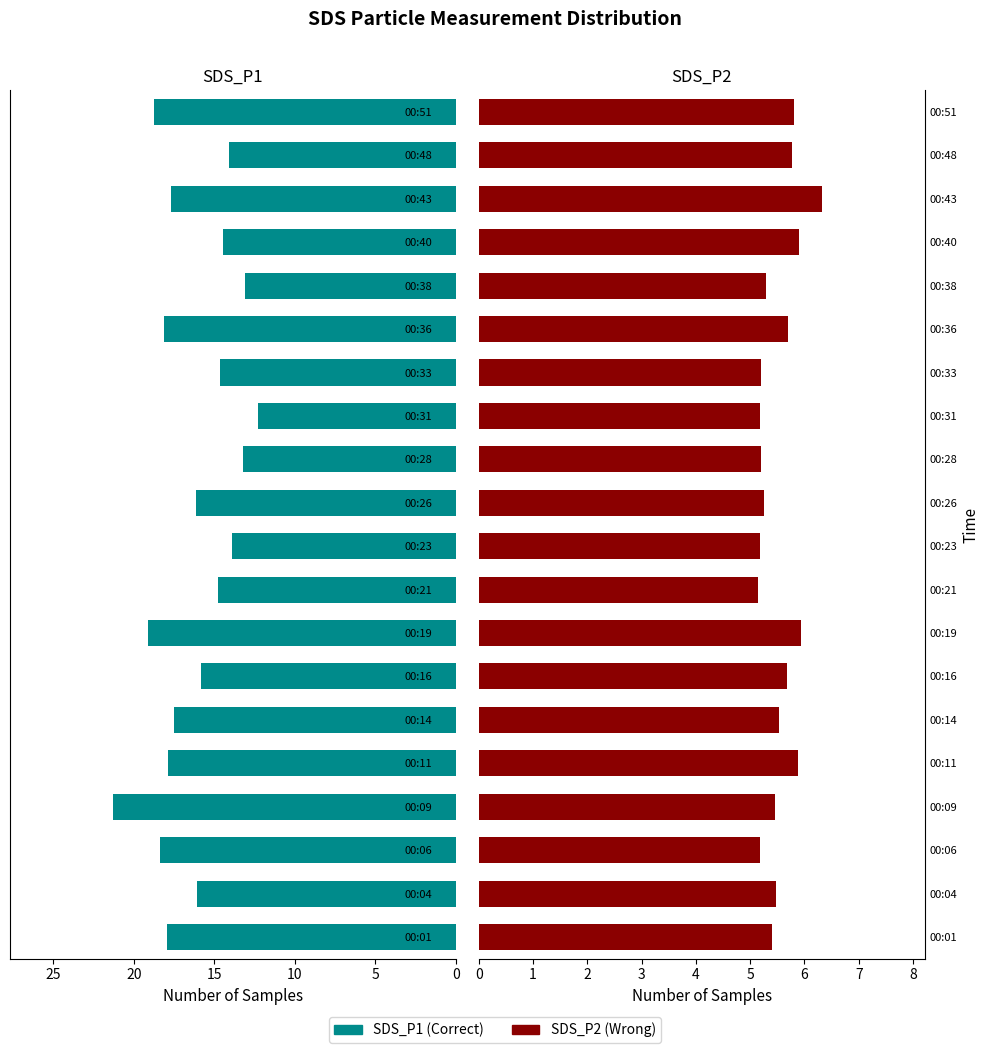

List the series in order of their peak value, lowest first.

SDS_P2, SDS_P1